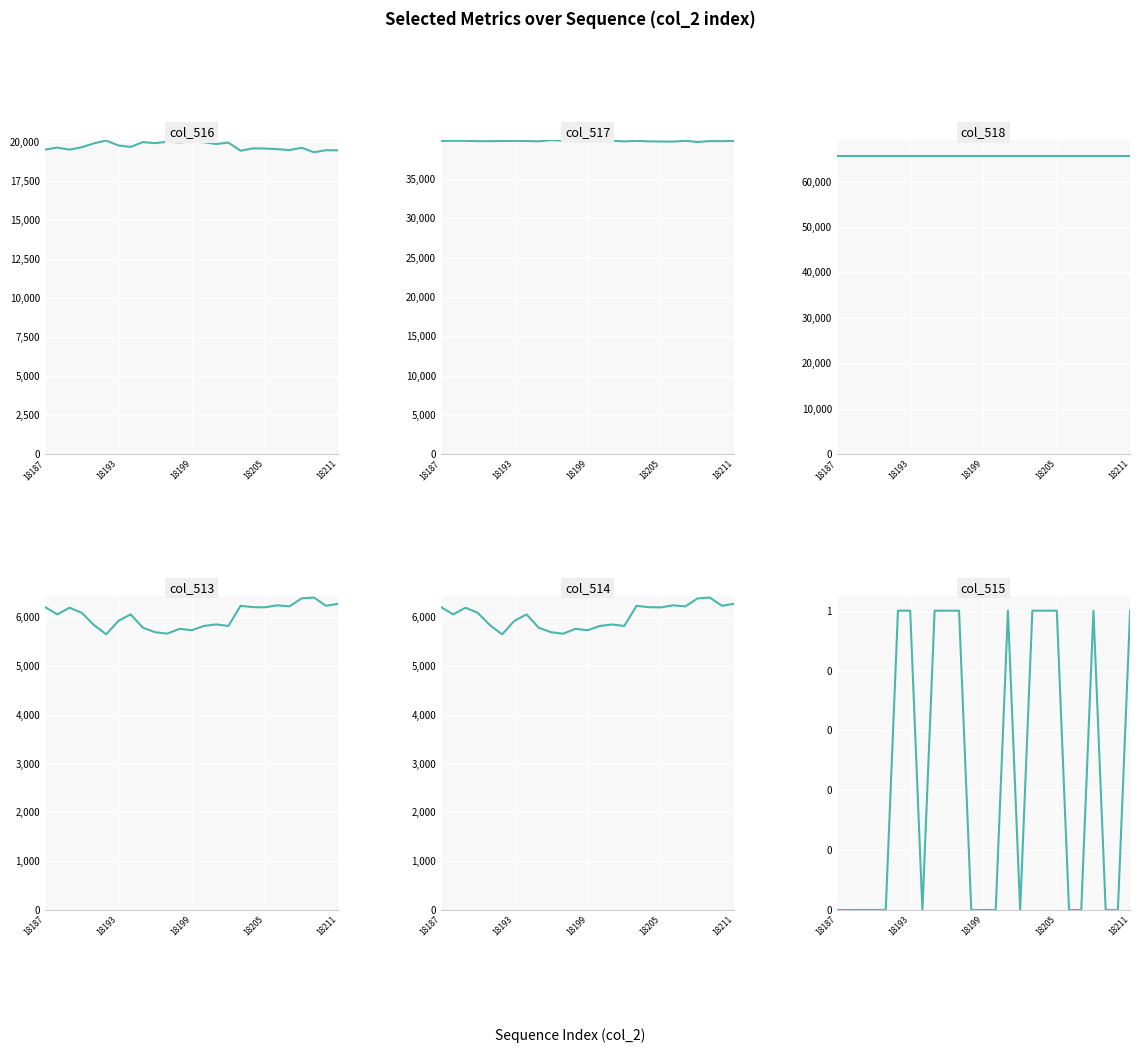

True or false: col_518 and col_516 cross at least once.

False